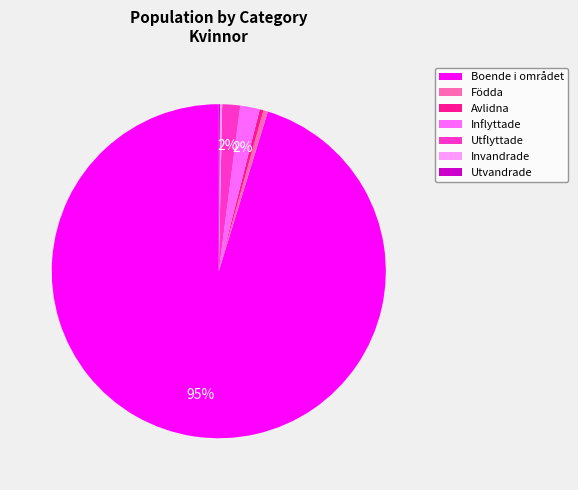

Between Födda and Utflyttade, which is larger?

Utflyttade